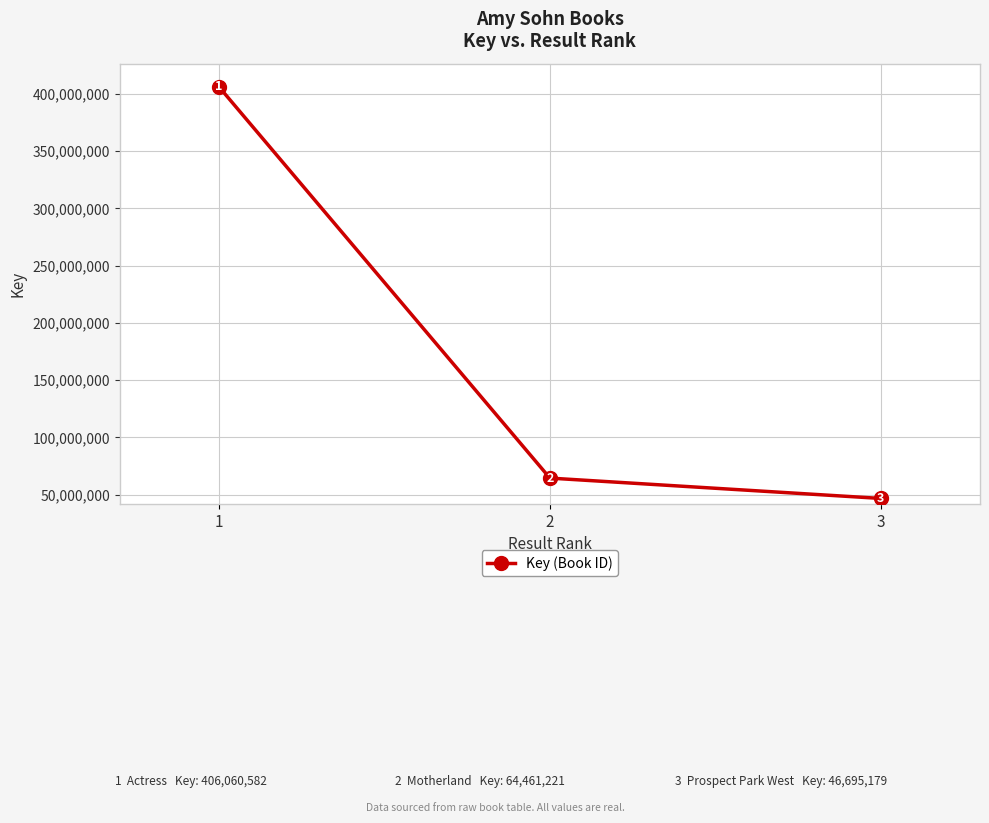

Which category has the highest value across all series?

1